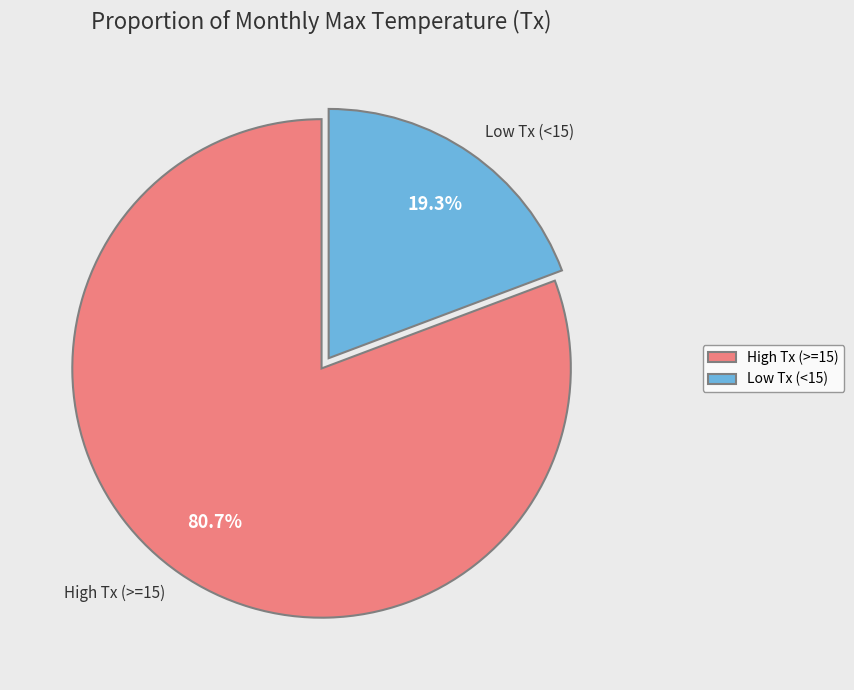

What is the largest slice in the pie chart?

High Tx (>=15)